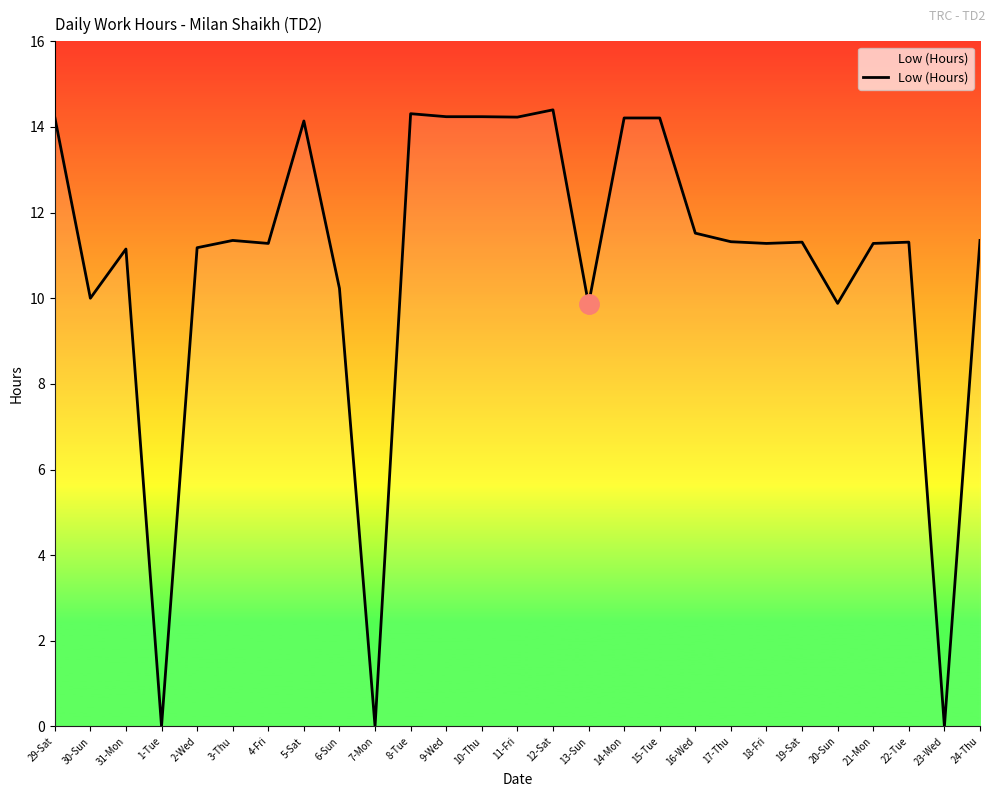

What is the greatest value displayed?

14.4